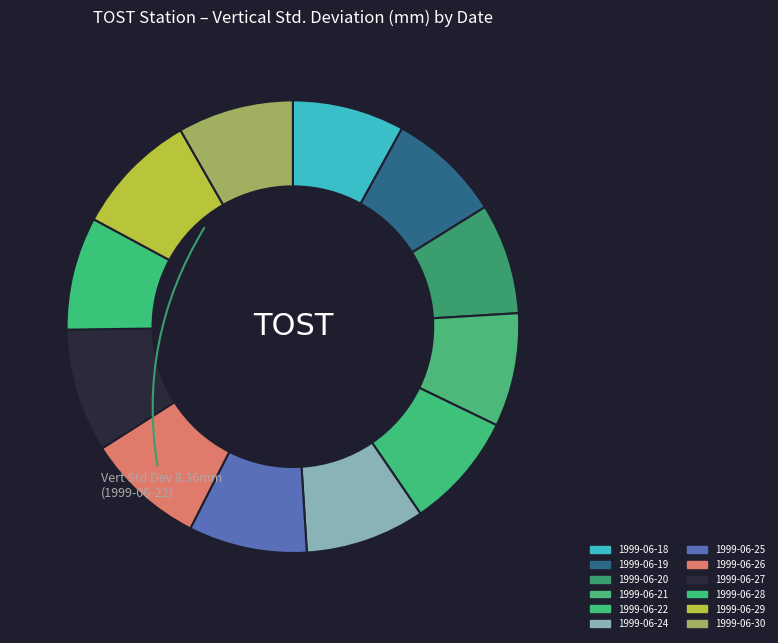

To the nearest percent, what portion does 1999-06-26 represent?

8%